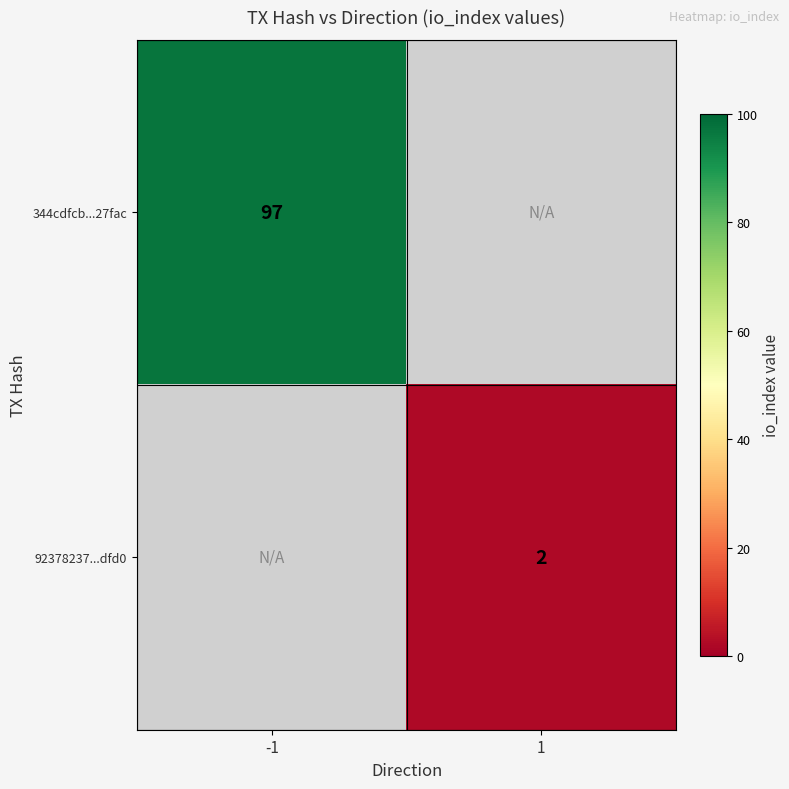

What is the maximum value shown in the chart?

97.0